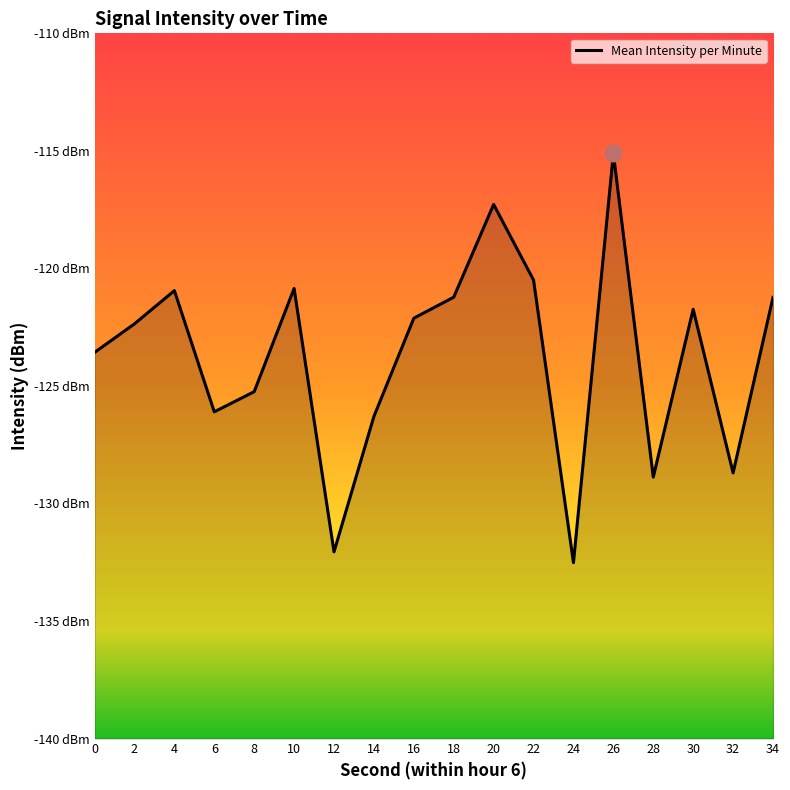

How many interior local valleys (lower than both neighbors) does the data have?

5